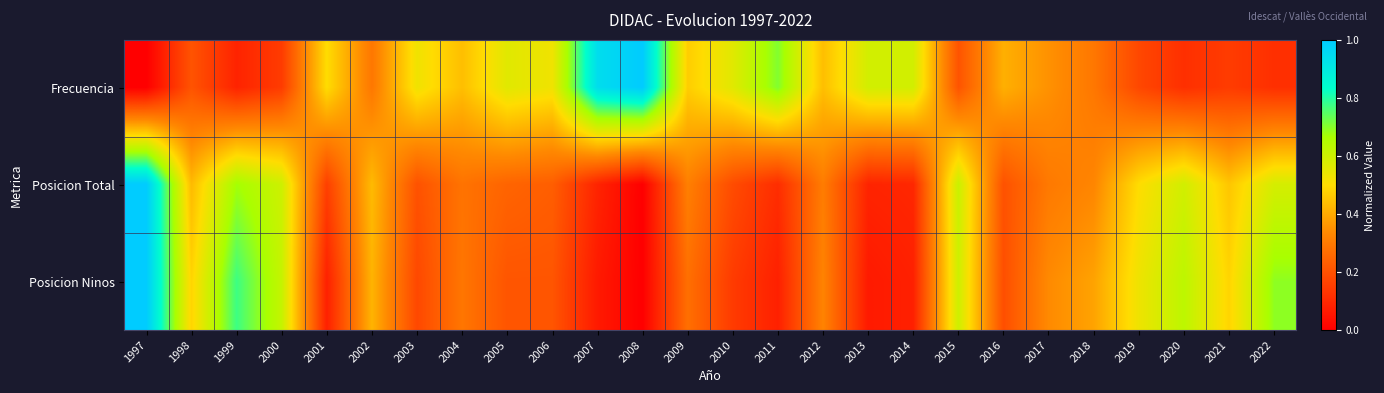

Which series has the largest total across all categories?

Frecuencia